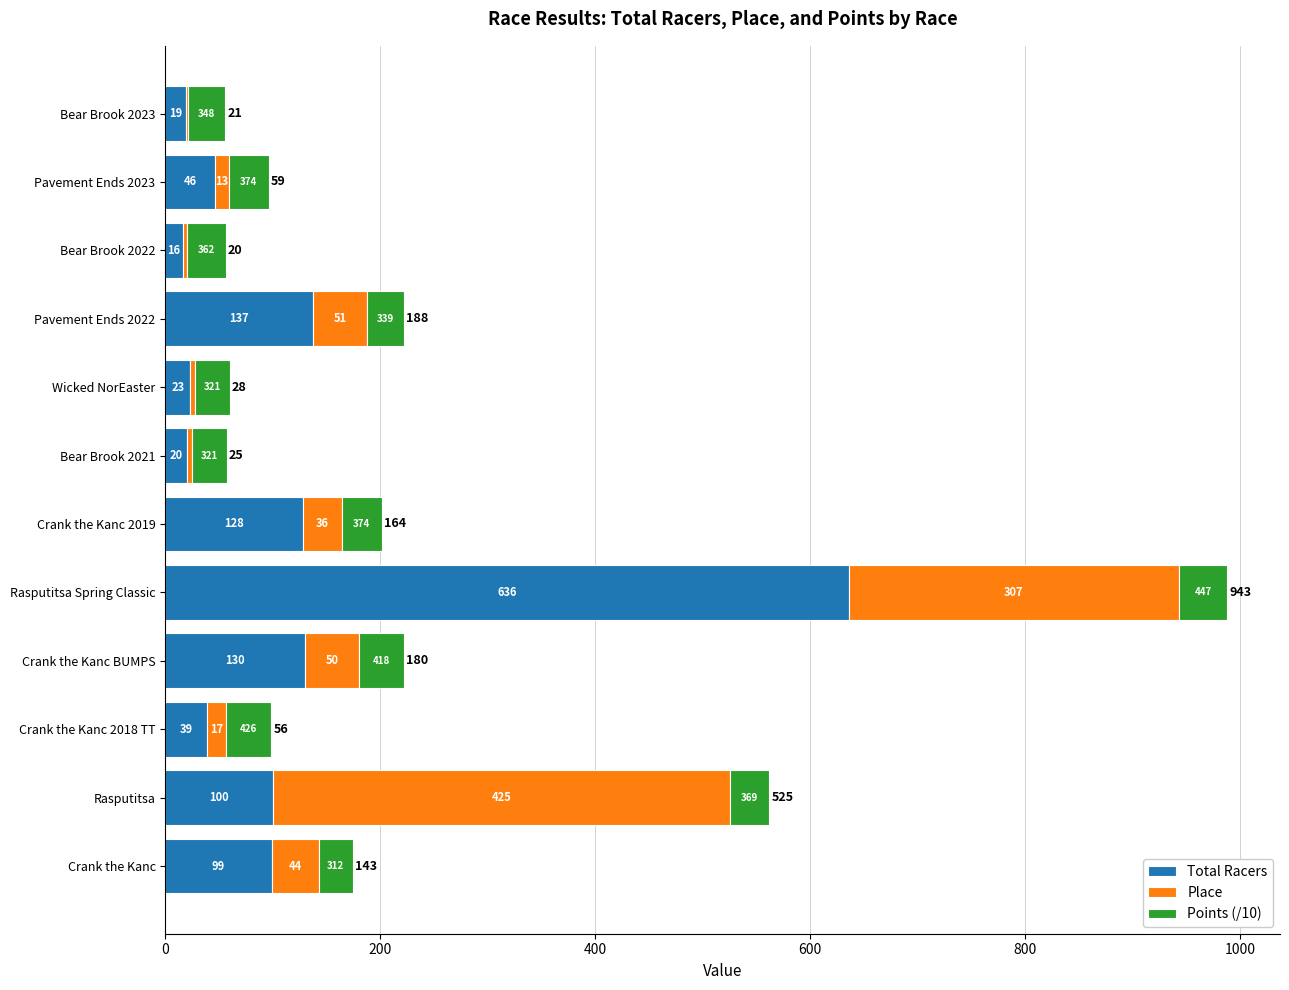

What are all the series names shown in the legend?

Total Racers, Place, Points (/10)